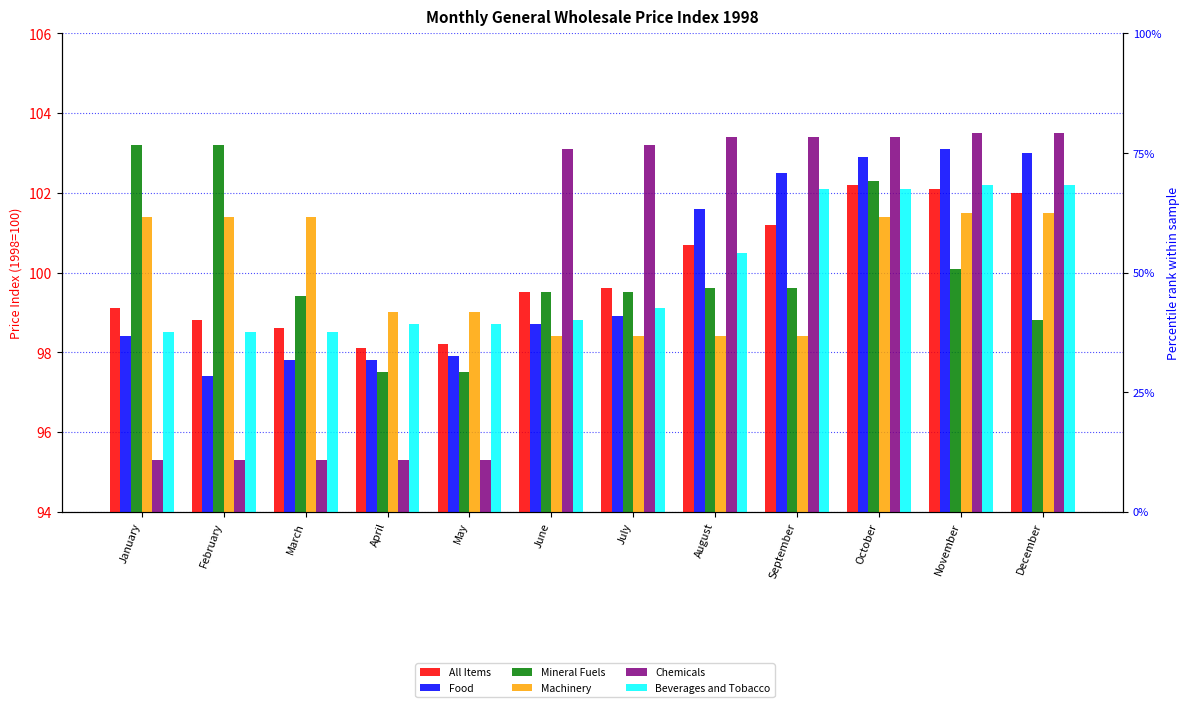

How many bars are there in each group?

6